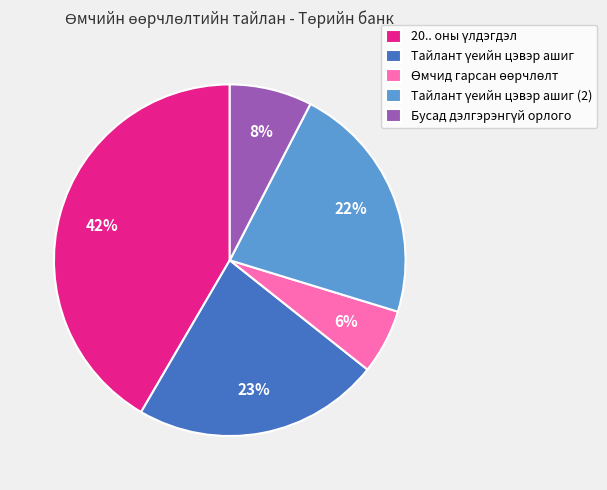

Is there any slice that represents more than half of the pie?

No